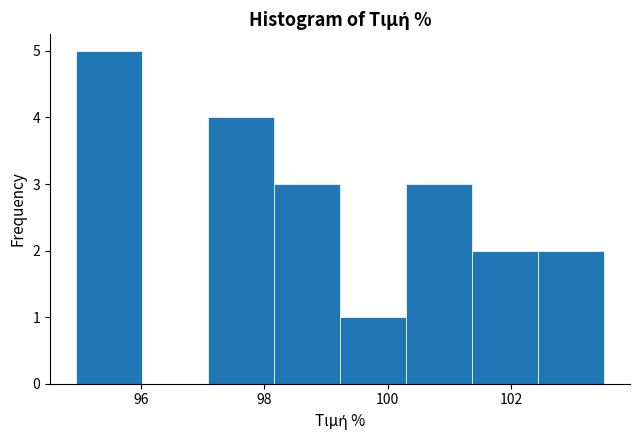

Reading left to right, list every bar in this chart as the range it spans on the x-axis followed by its height. Neither the bar edges nor the heights are printed on the chart, so give them approximately, as read against the axes.

95.0 to 96.0: 5
96.0 to 97.0: 0
97.0 to 98.2: 4
98.2 to 99.2: 3
99.2 to 100.2: 1
100.2 to 101.4: 3
101.4 to 102.4: 2
102.4 to 103.6: 2